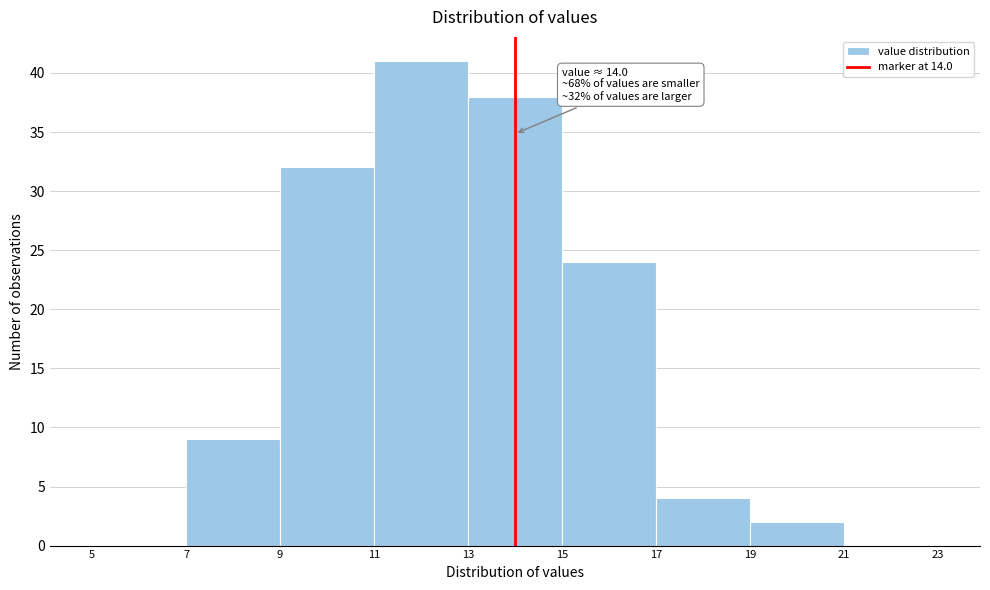

Over which range of the x-axis is the bar tallest?

11 to 13